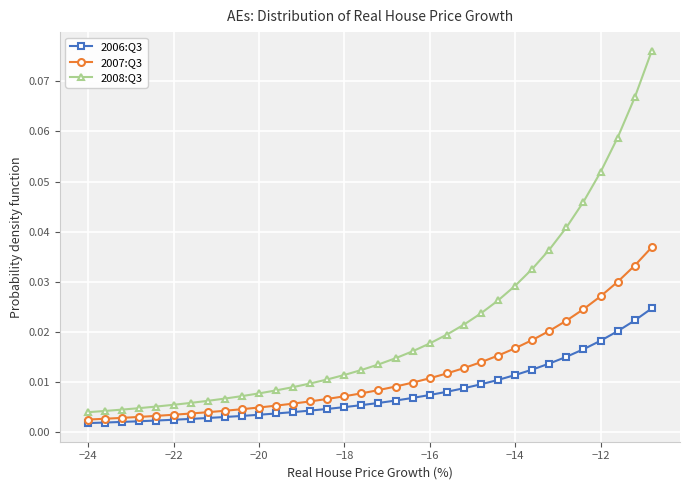

At how many categories does at least one series exceed 0?

34